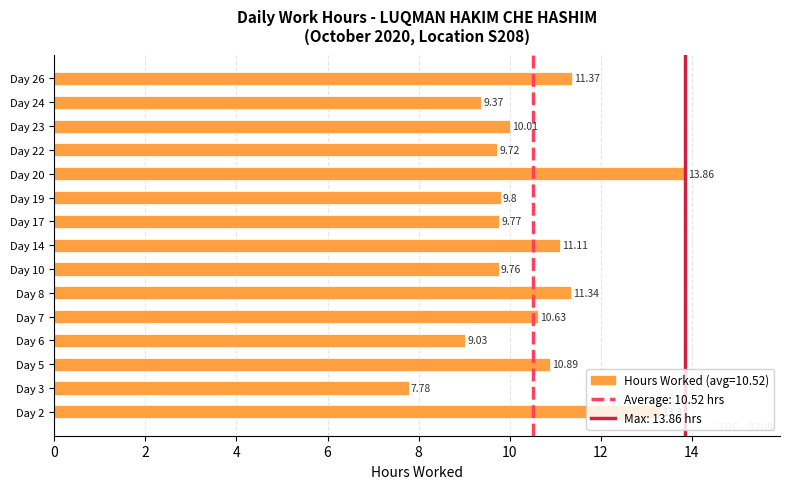

Which has a higher value, Day 26 or Day 19?

Day 26